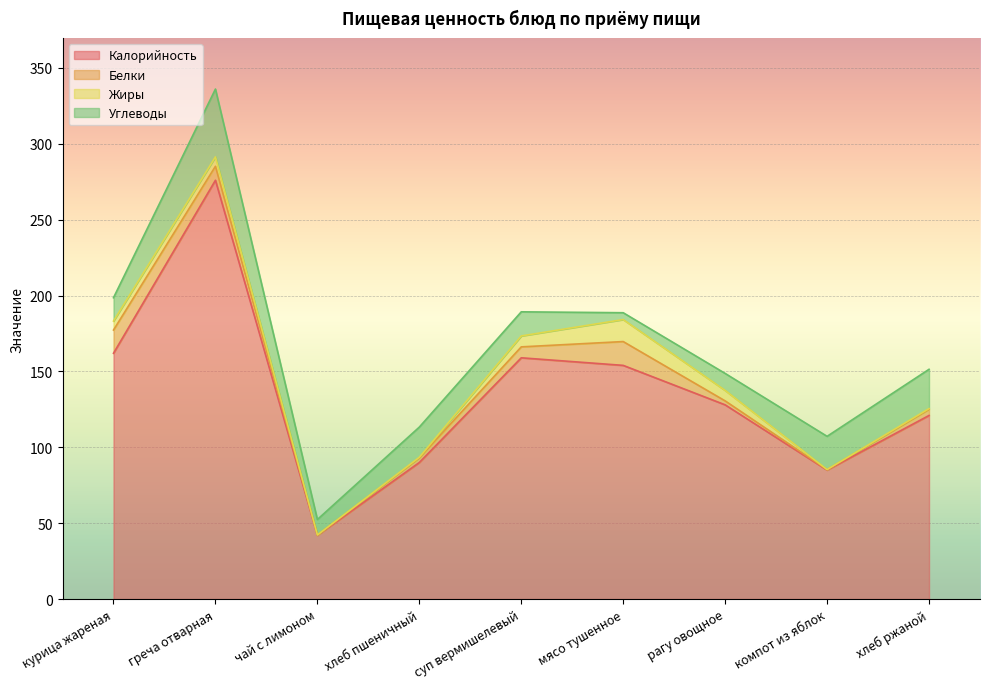

Rank the categories by Калорийность value from highest to lowest.

греча отварная, курица жареная, суп вермишелевый, мясо тушенное, рагу овощное, хлеб ржаной, хлеб пшеничный, компот из яблок, чай с лимоном